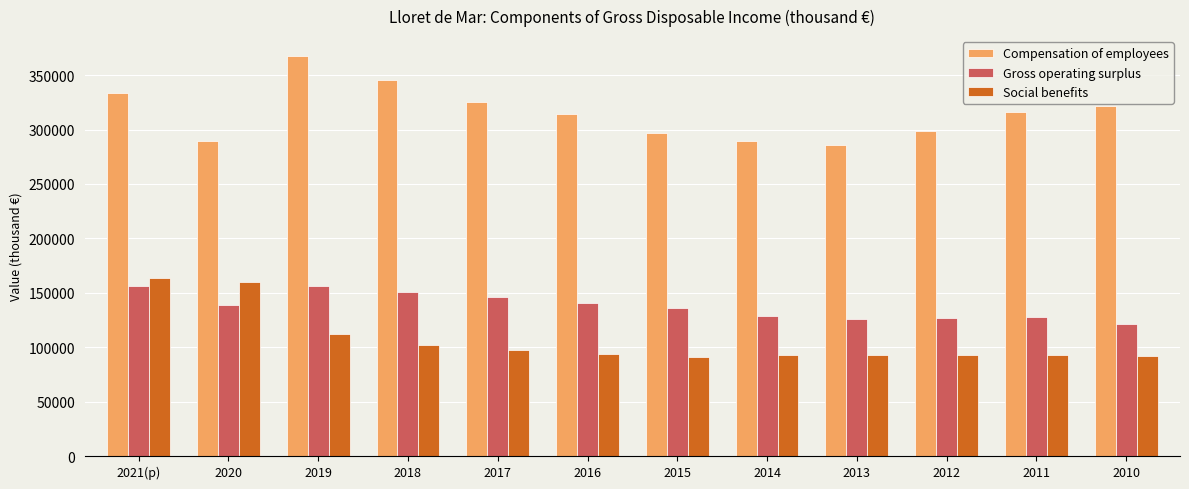

What is the difference between the Social benefits values at 2015 and 2014?

1776